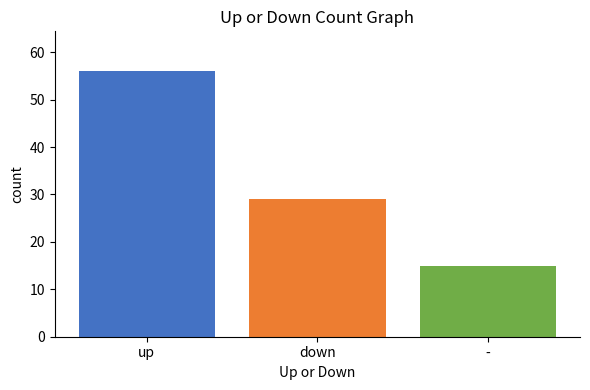

What is the spread (max minus min) of values at down?

41